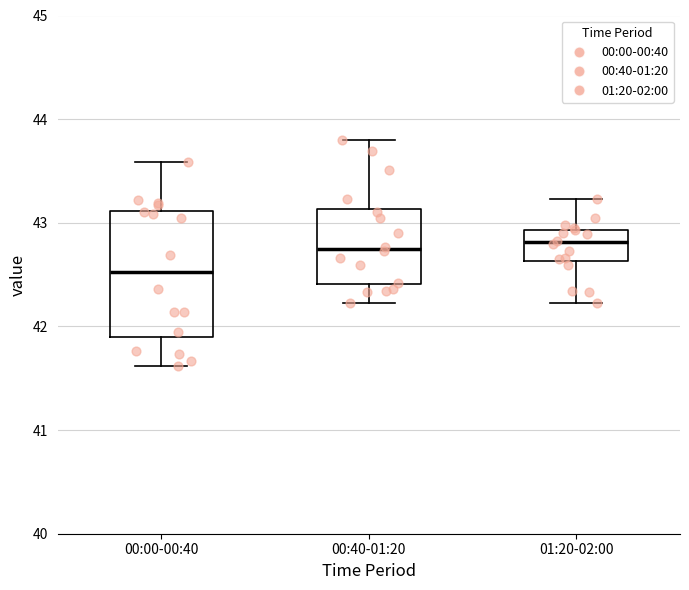

Reading left to right, read every box against the y-axis: the position of its median line, the range the box covers, and the ends of its whiskers. The values are not printed on the chart, so give them approximately, as read against the axis.

00:00-00:40: median 42.5, box 41.9 to 43.1, whiskers 41.6 to 43.6
00:40-01:20: median 42.8, box 42.4 to 43.1, whiskers 42.2 to 43.8
01:20-02:00: median 42.8, box 42.6 to 42.9, whiskers 42.2 to 43.2